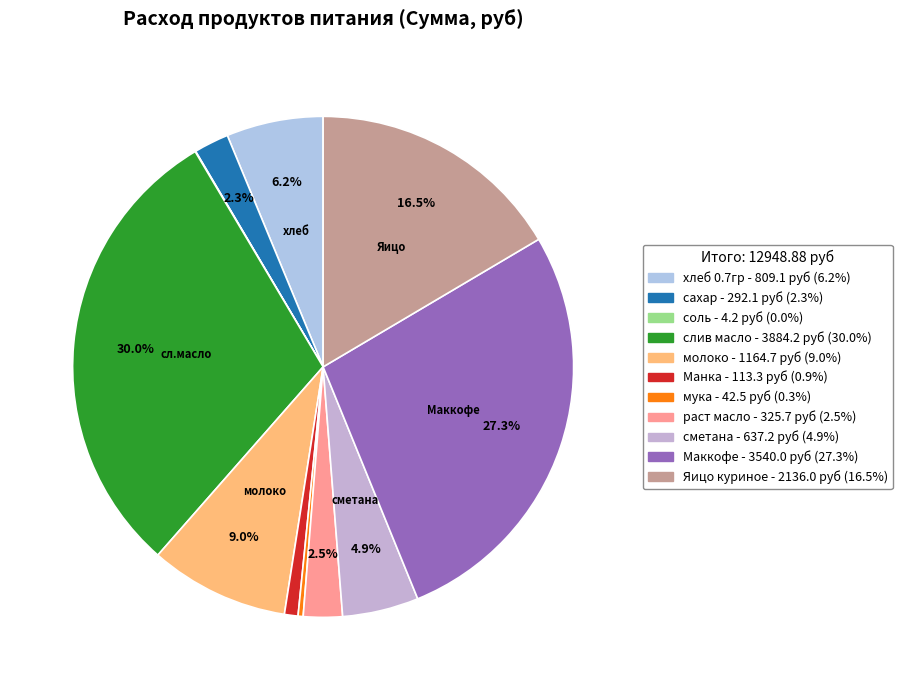

Is it true that сахар is 1% of the pie?

False